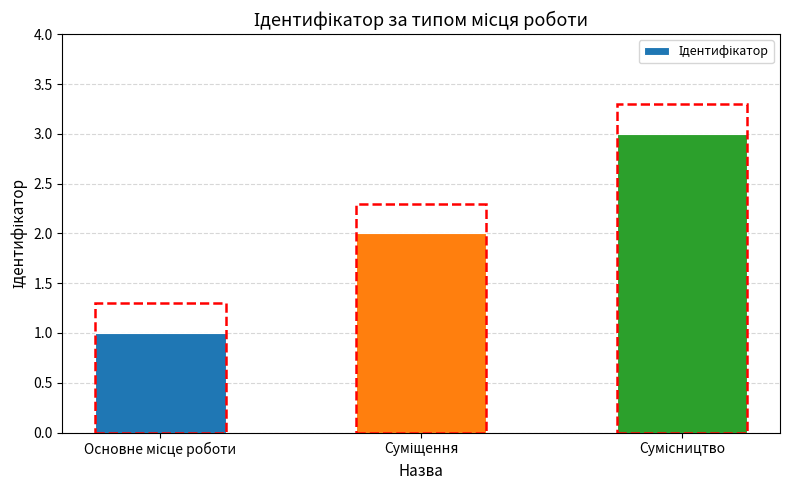

What is the maximum value shown in the chart?

3